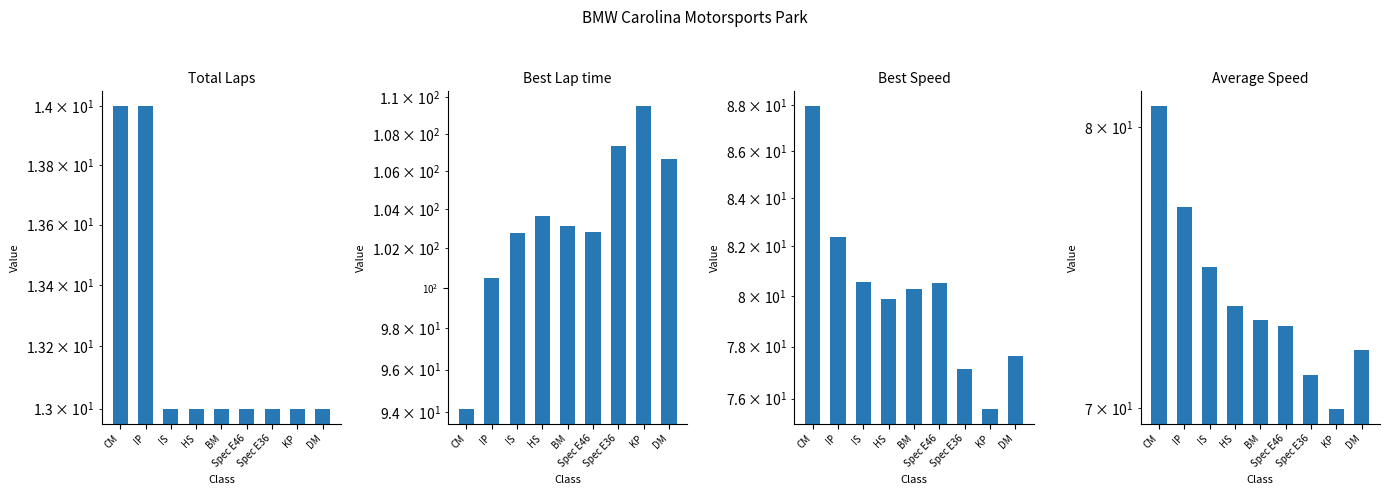

What is the difference between the highest and lowest values at IP?

86.5